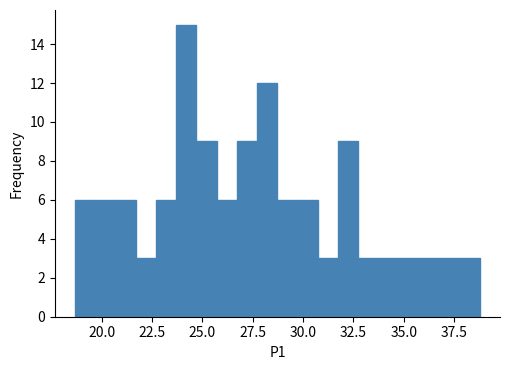

Read against the x-axis, roughly where is the centre of the tallest bar?

24.0